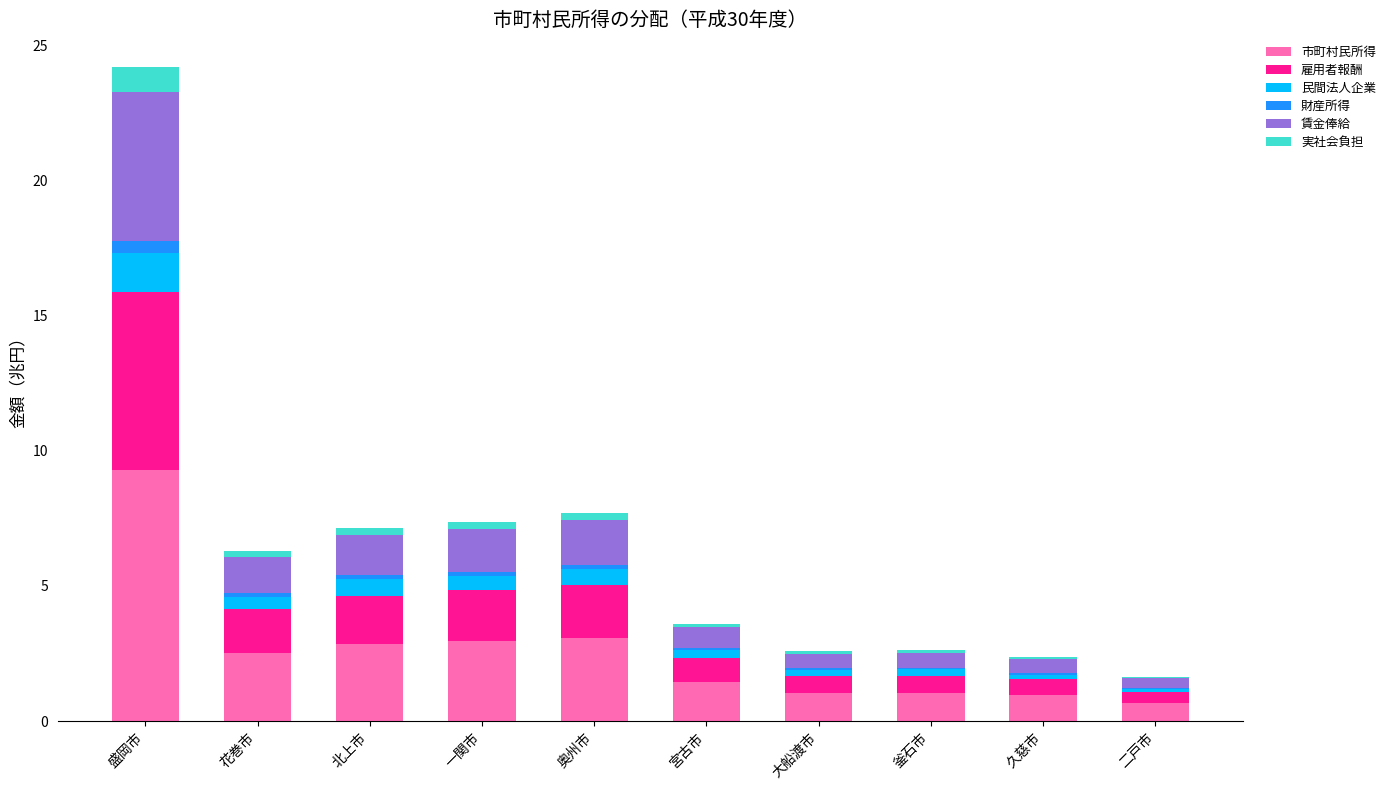

What is the maximum value for 市町村民所得?

9.3